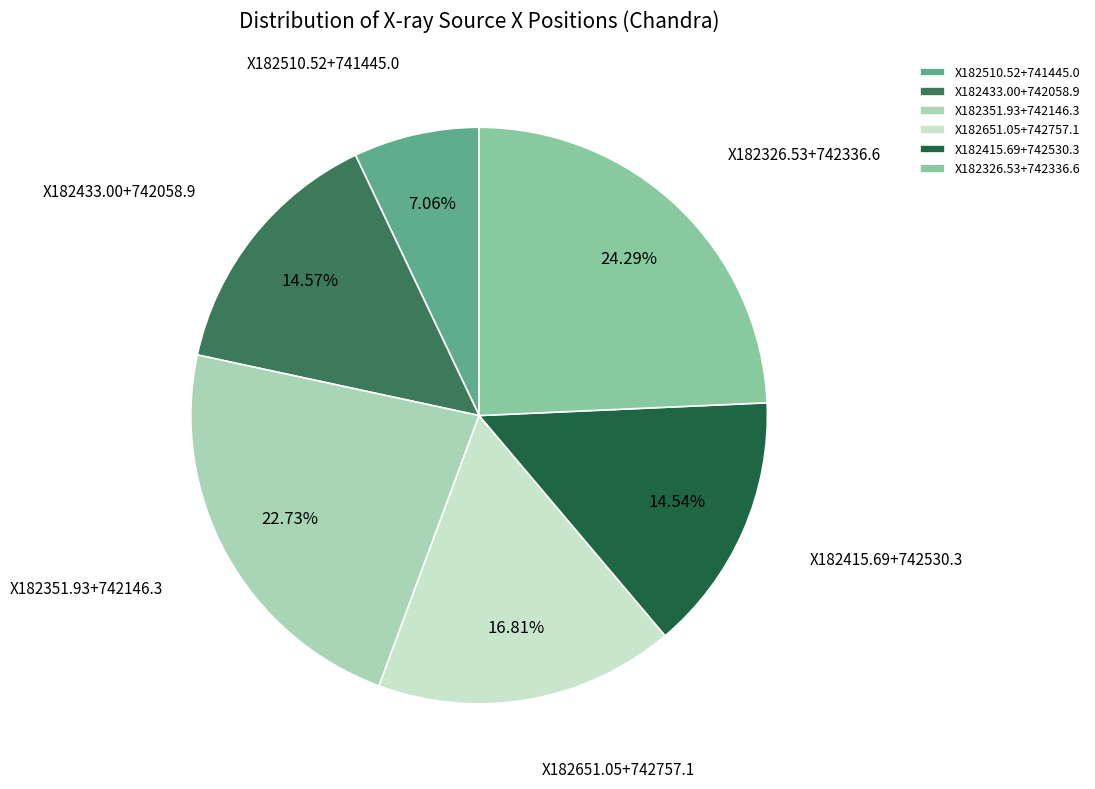

Between X182326.53+742336.6 and X182651.05+742757.1, which is larger?

X182326.53+742336.6